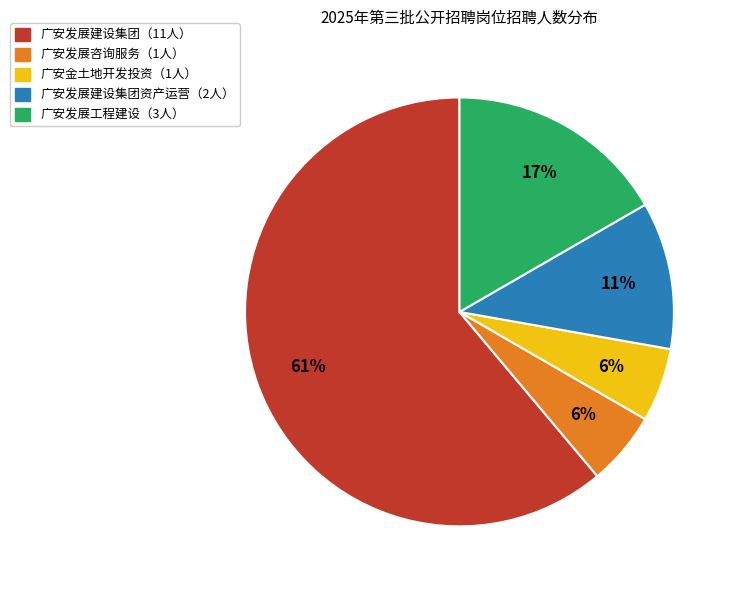

Is there any slice that represents more than half of the pie?

Yes